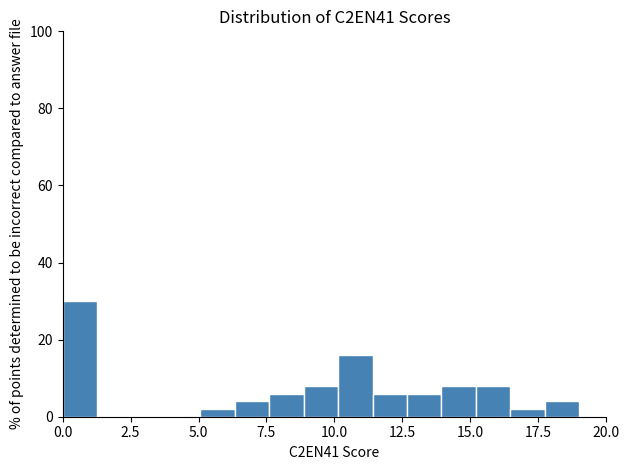

Read against the x-axis, roughly where is the centre of the tallest bar?

0.5